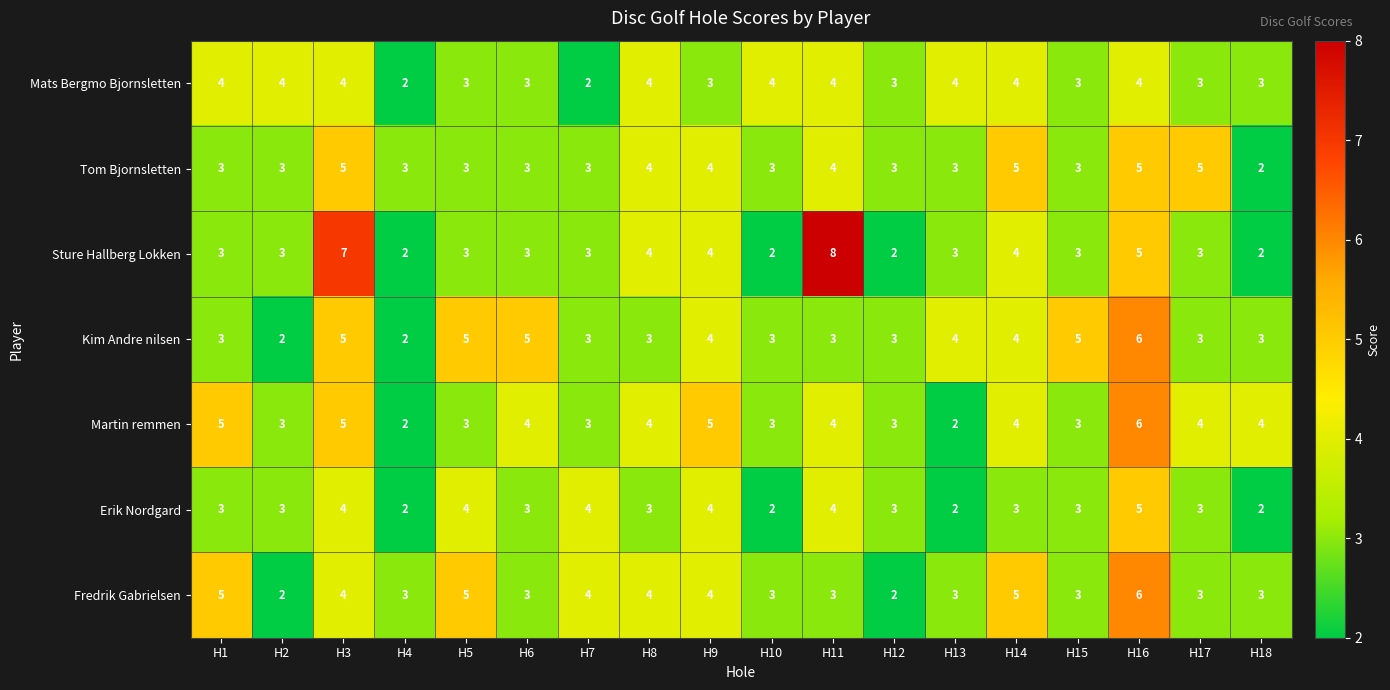

What is the maximum value for Erik Nordgard?

5